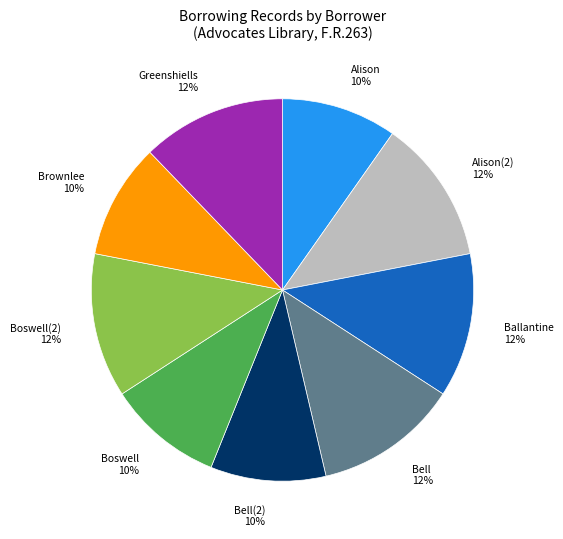

To the nearest percent, what is the difference between the largest and smallest slice percentages?

2%